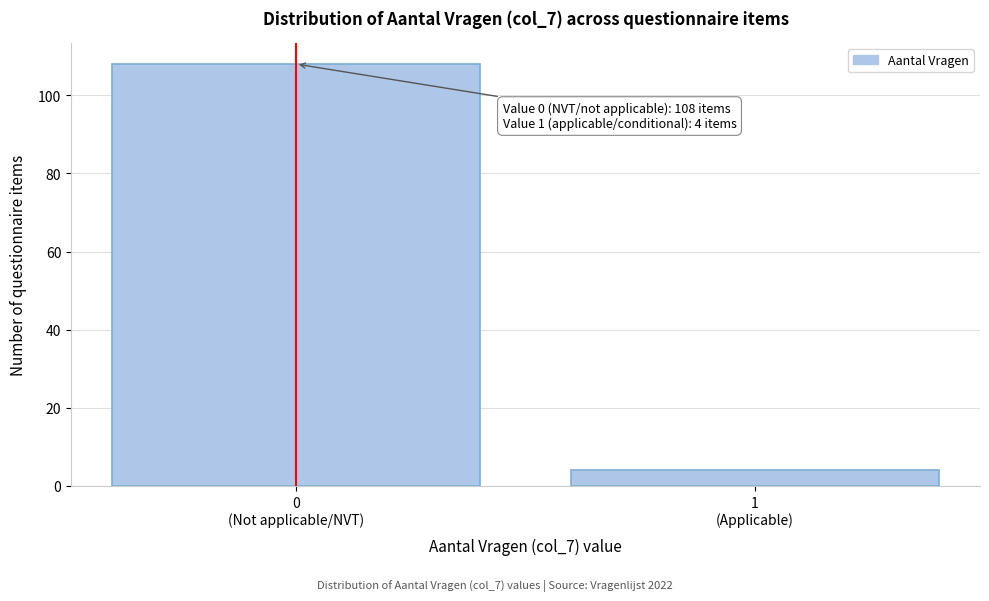

Reading right to left, list all the values displayed in this chart.

4	108